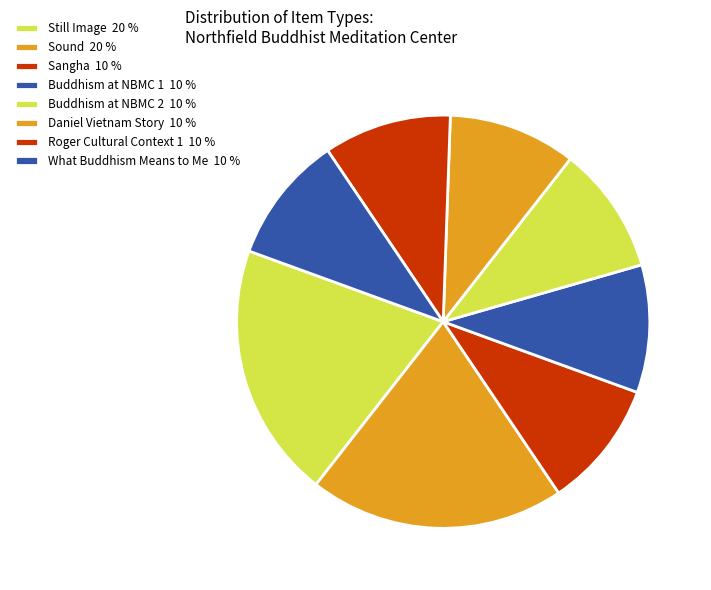

Combined, do Buddhism at NBMC 1 and Daniel Vietnam Story account for over 50%?

No